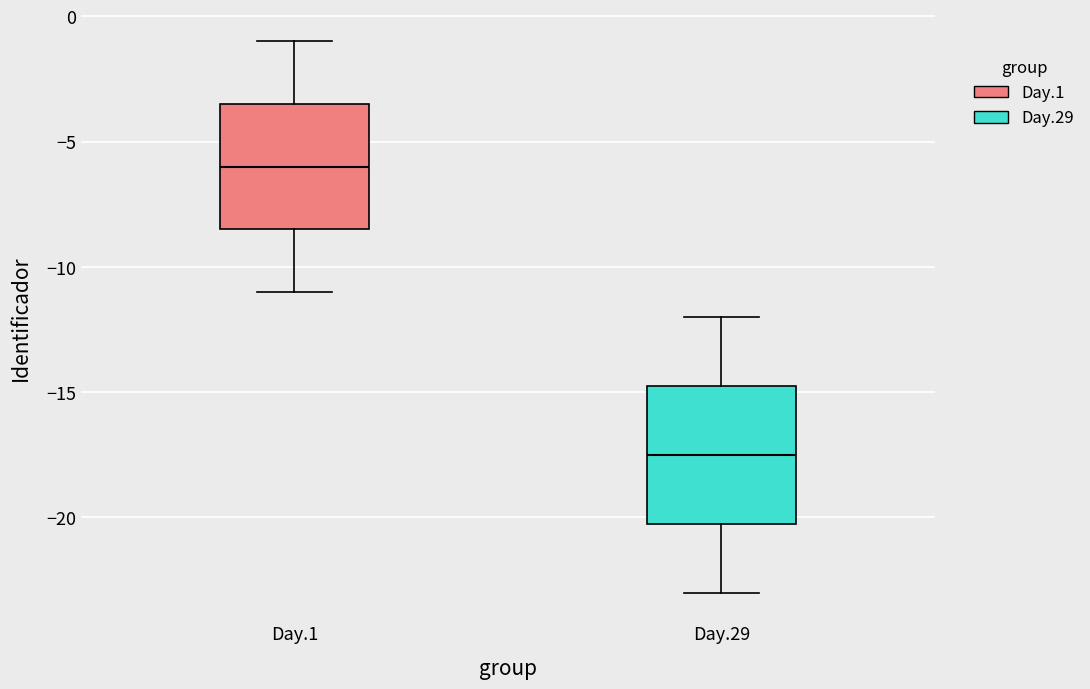

Which box is the tallest, from its lower edge to its upper edge?

Day.29